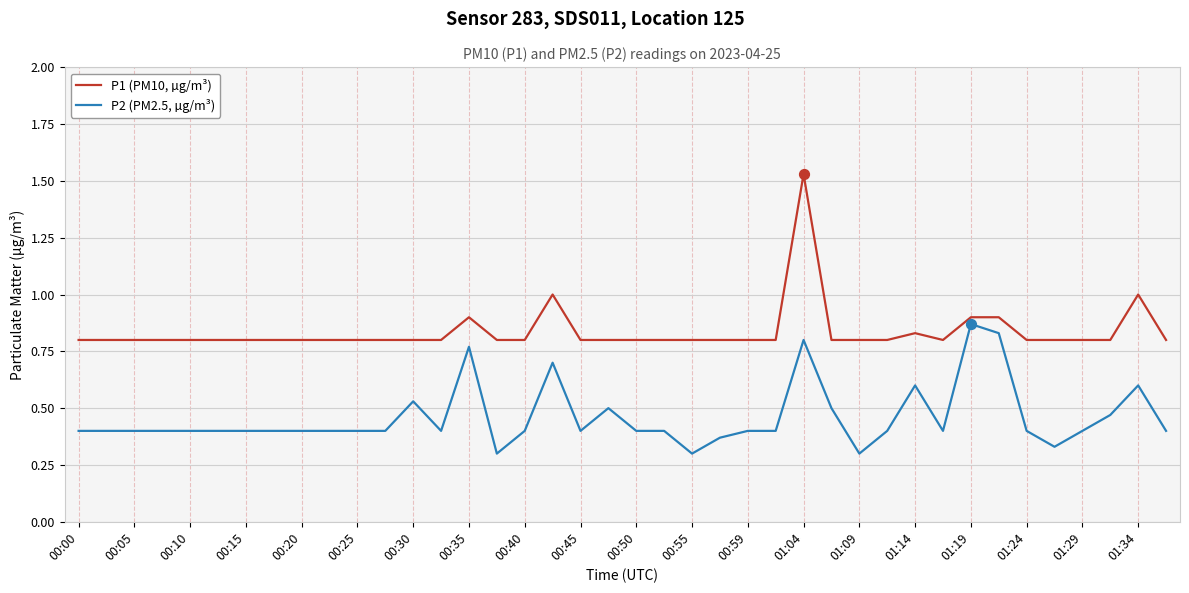

Which series has the largest total across all categories?

P1 (PM10, µg/m³)